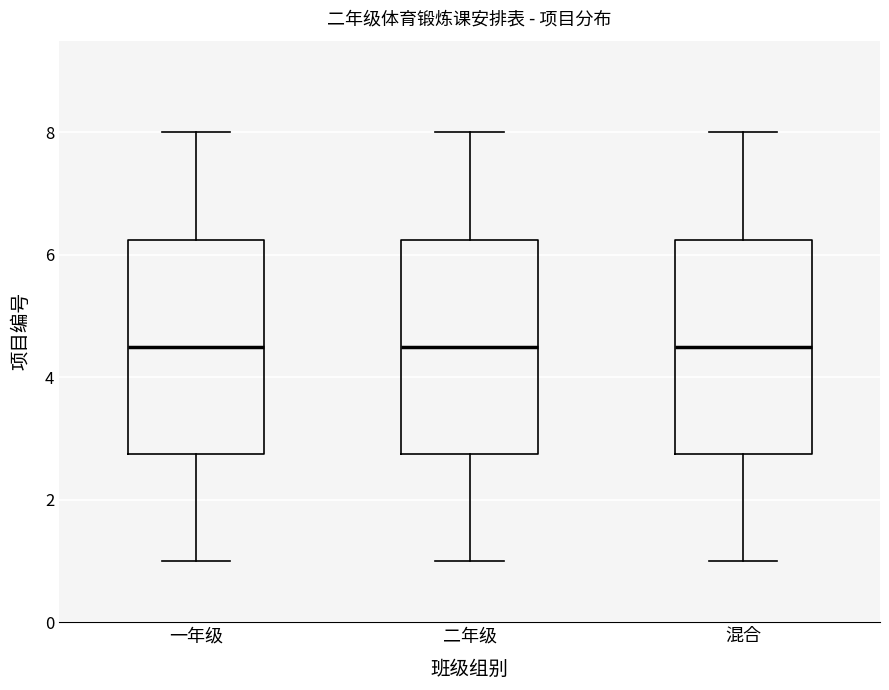

Reading left to right, transcribe this box plot: for each box, give where its median line is, the range the box spans, and where its two whiskers end, as read against the y-axis. The values are not printed on the chart, so give them approximately, as read against the axis.

一年级: median 4.6, box 2.8 to 6.2, whiskers 1.0 to 8.0
二年级: median 4.6, box 2.8 to 6.2, whiskers 1.0 to 8.0
混合: median 4.6, box 2.8 to 6.2, whiskers 1.0 to 8.0